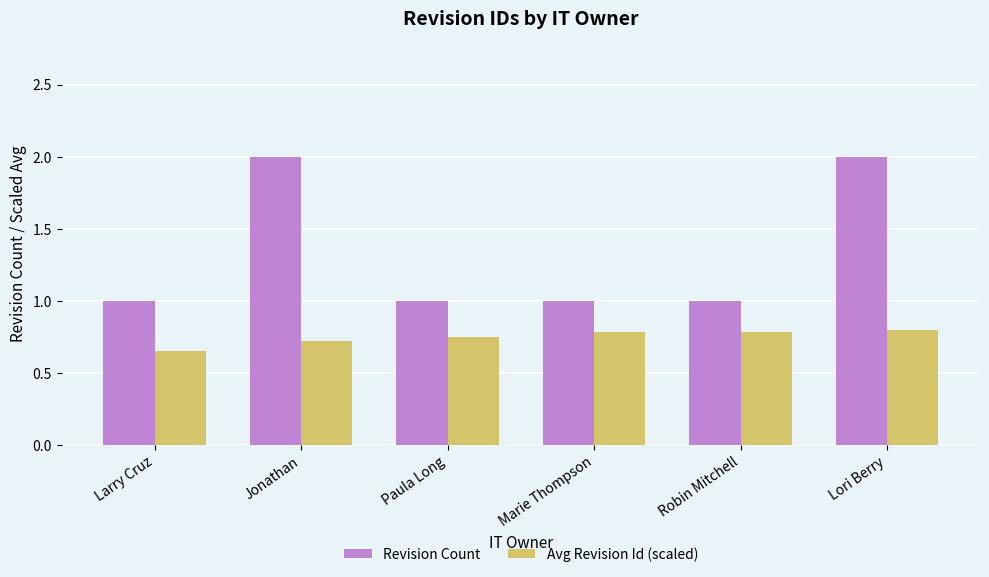

What is the maximum value shown in the chart?

2.0